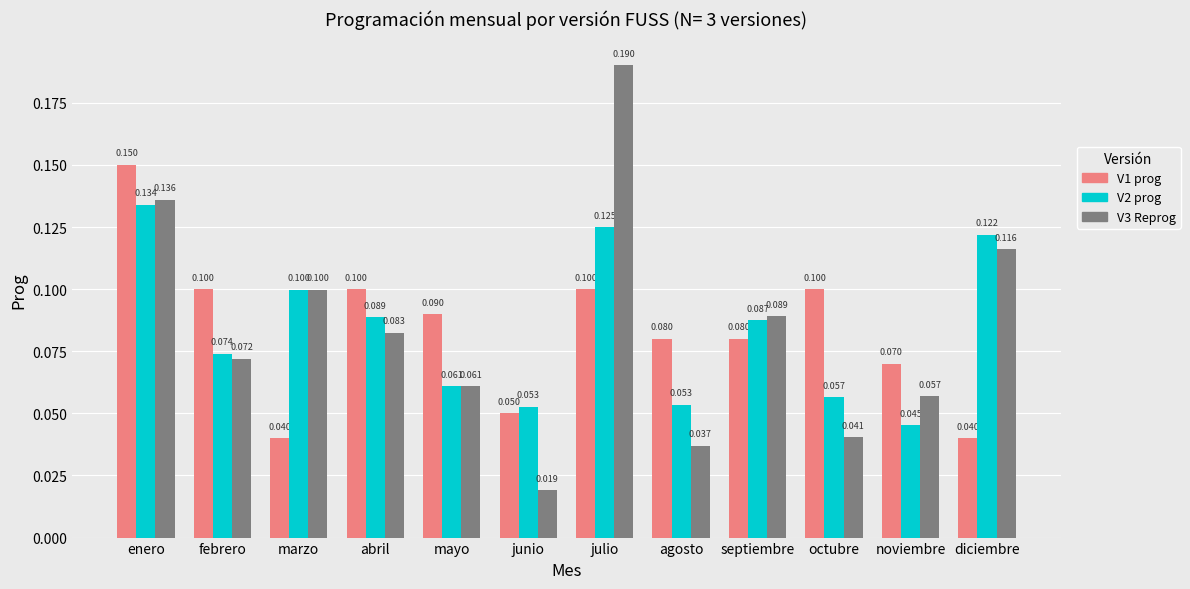

Where is V3 Reprog nearest to the value 0?

junio